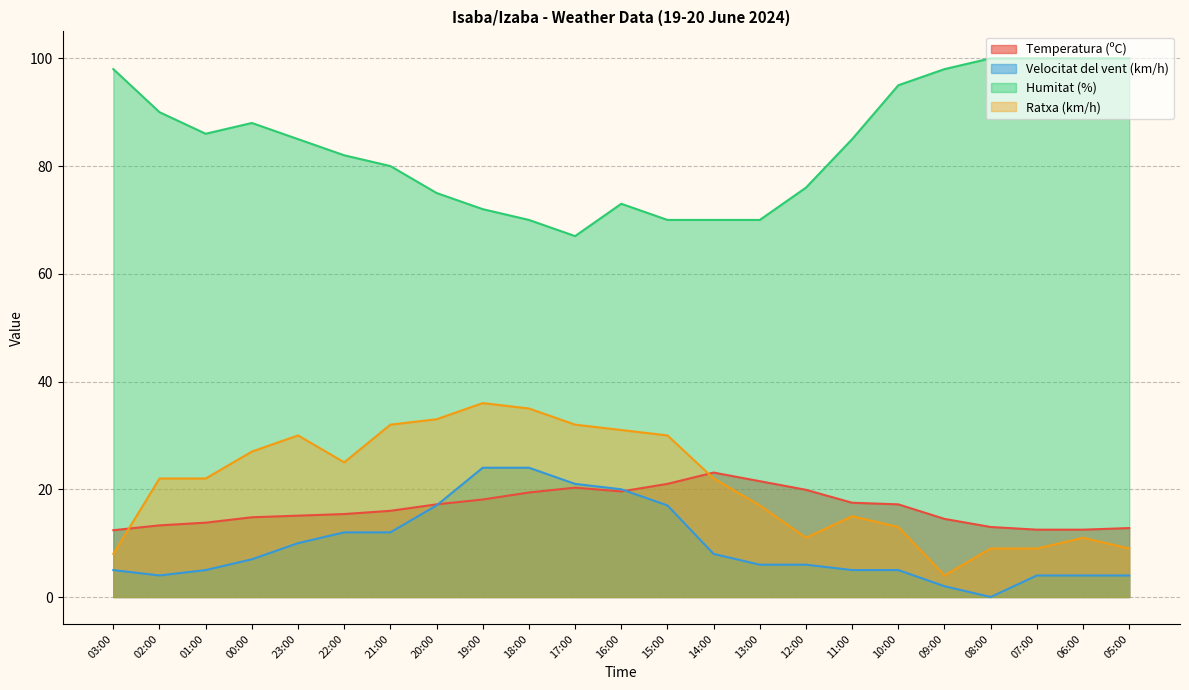

What is the approximate value of Velocitat del vent (km/h) at 23:00?

10.0